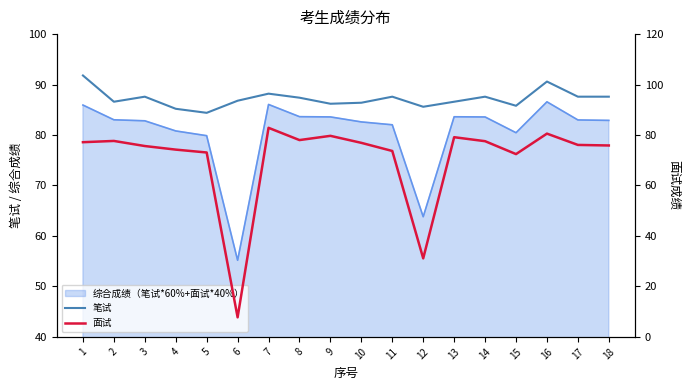

The value of 笔试 at 13 is 86.6. True or false?

True